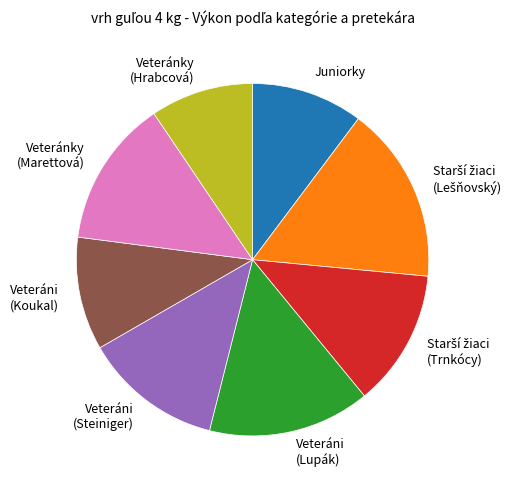

Does any single category account for the majority?

No